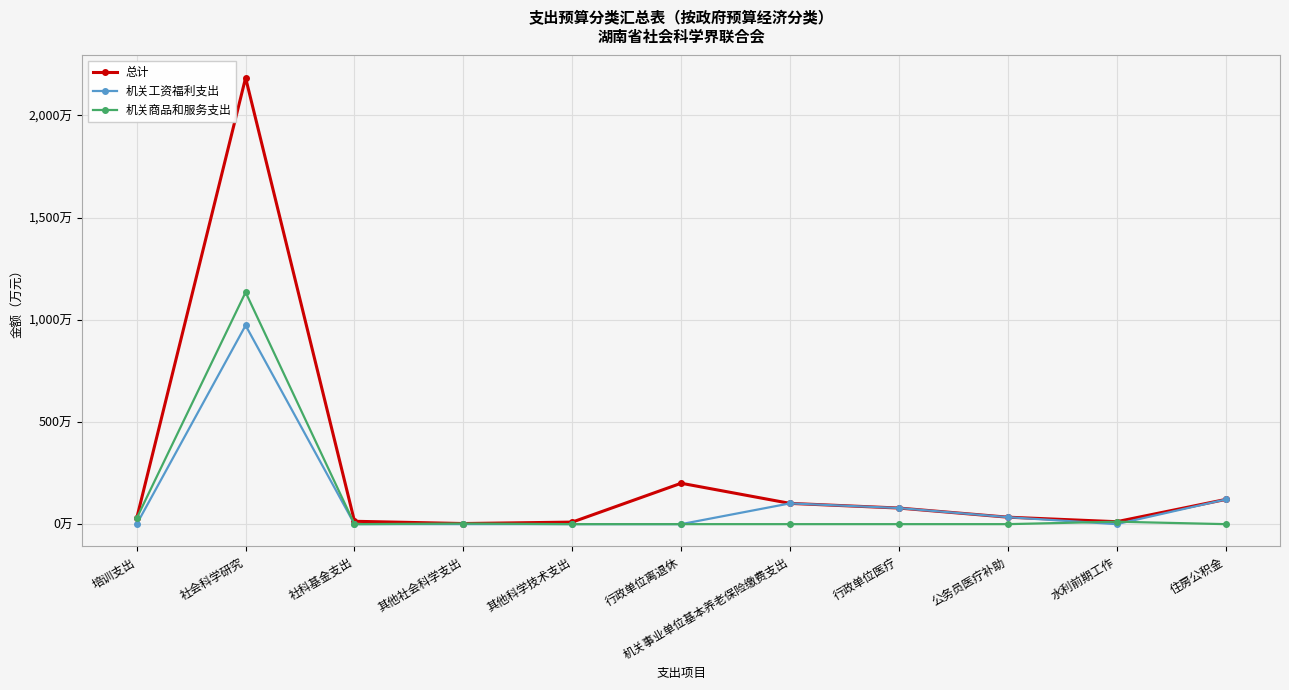

Does the chart have visible grid lines?

Yes